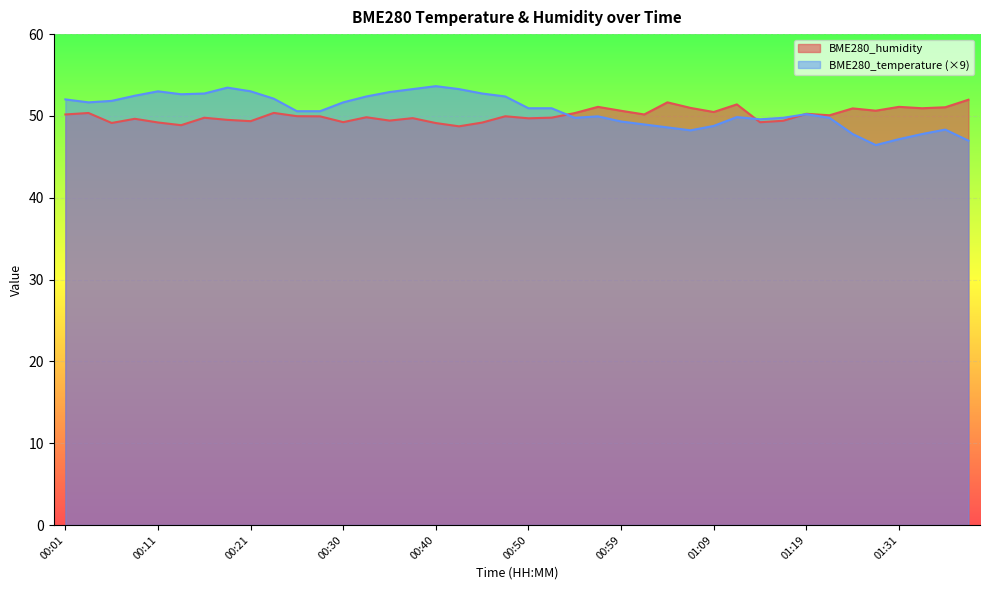

What is the value of the BME280_temperature point at the 2nd from the left?

51.7